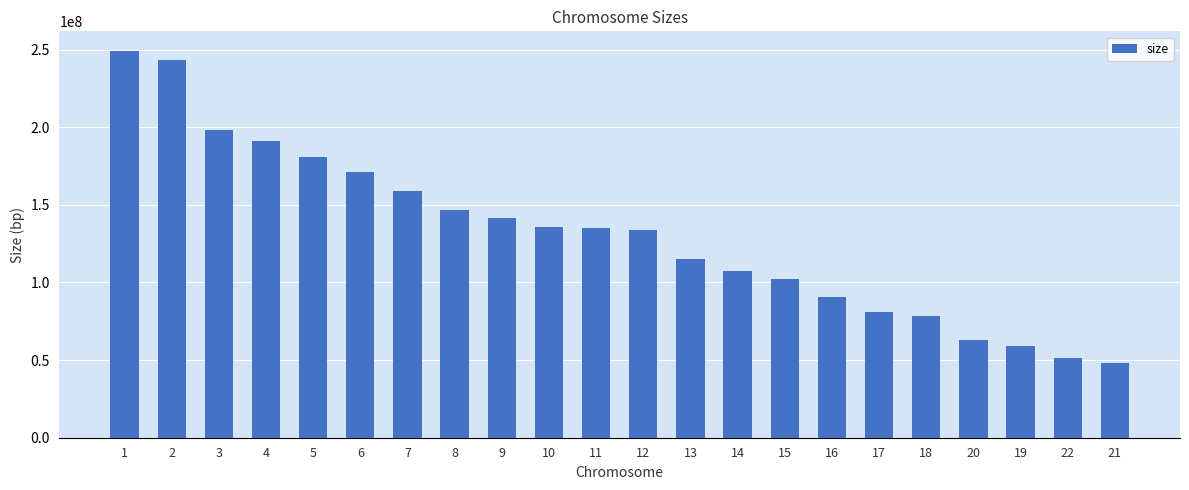

What is the change in value from 6 to 7?

-11976404